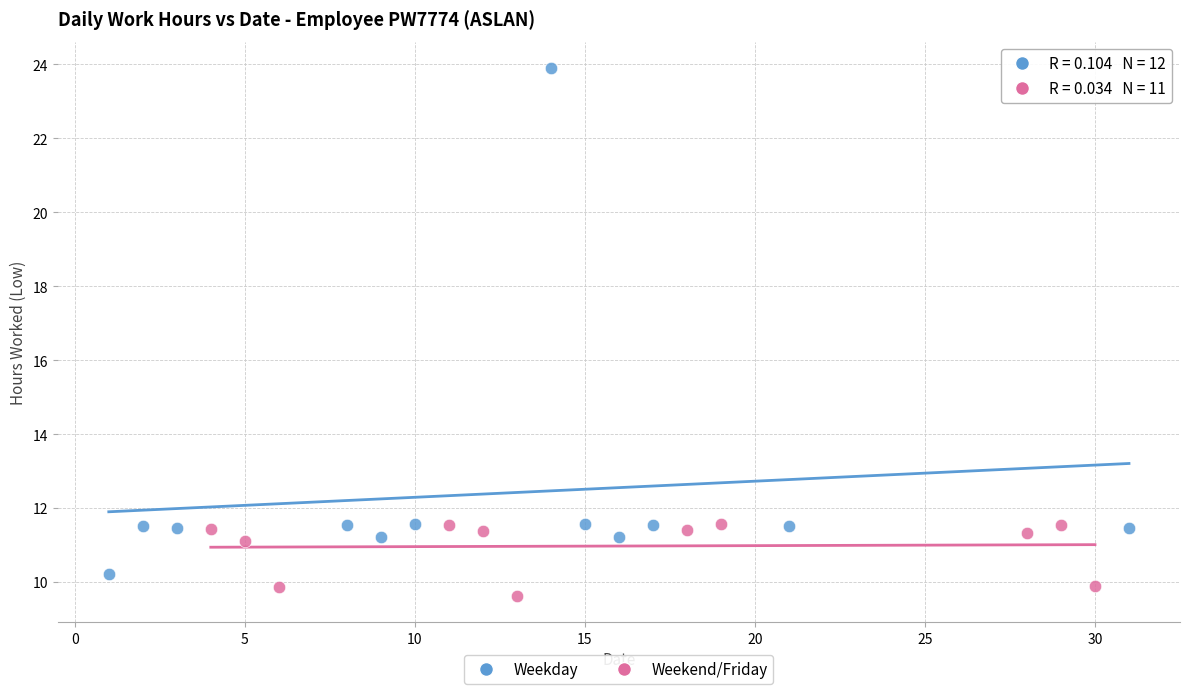

What are all the series names shown in the legend?

Weekday, Weekend/Friday